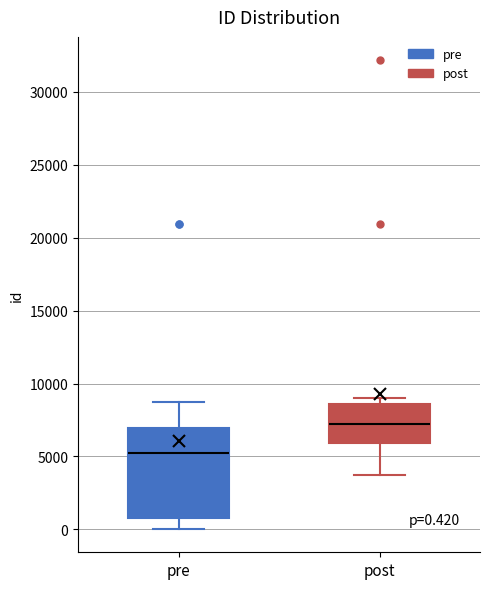

Comparing the boxes themselves (not the whiskers), which one is the tallest?

pre